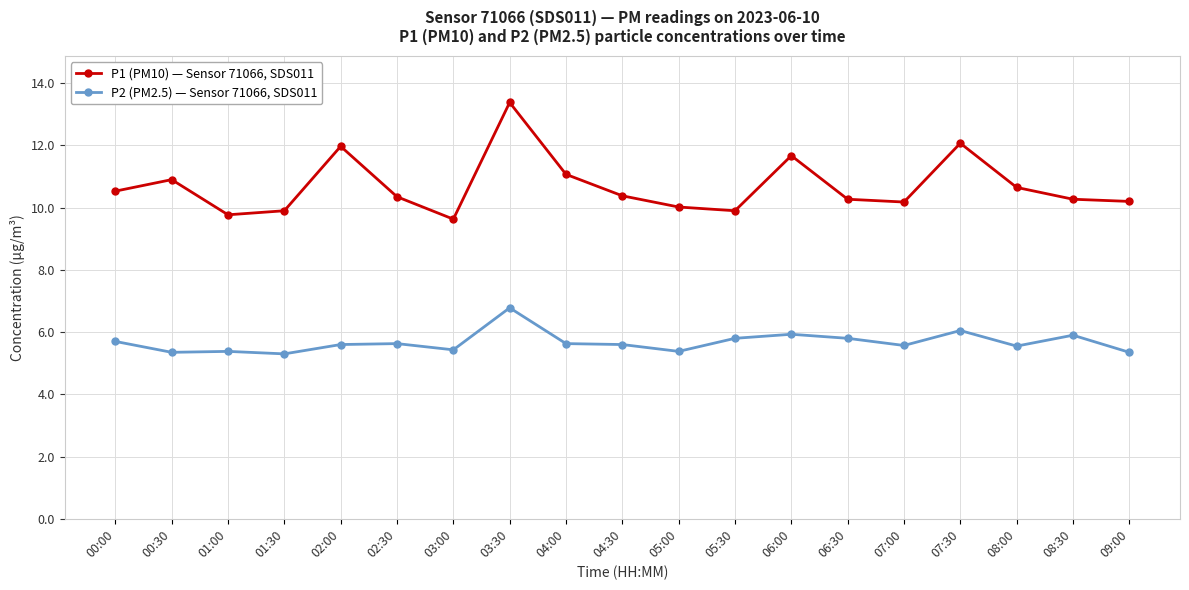

The value of P2 (PM2.5) — Sensor 71066, SDS011 at 00:00 is 2.3. True or false?

False